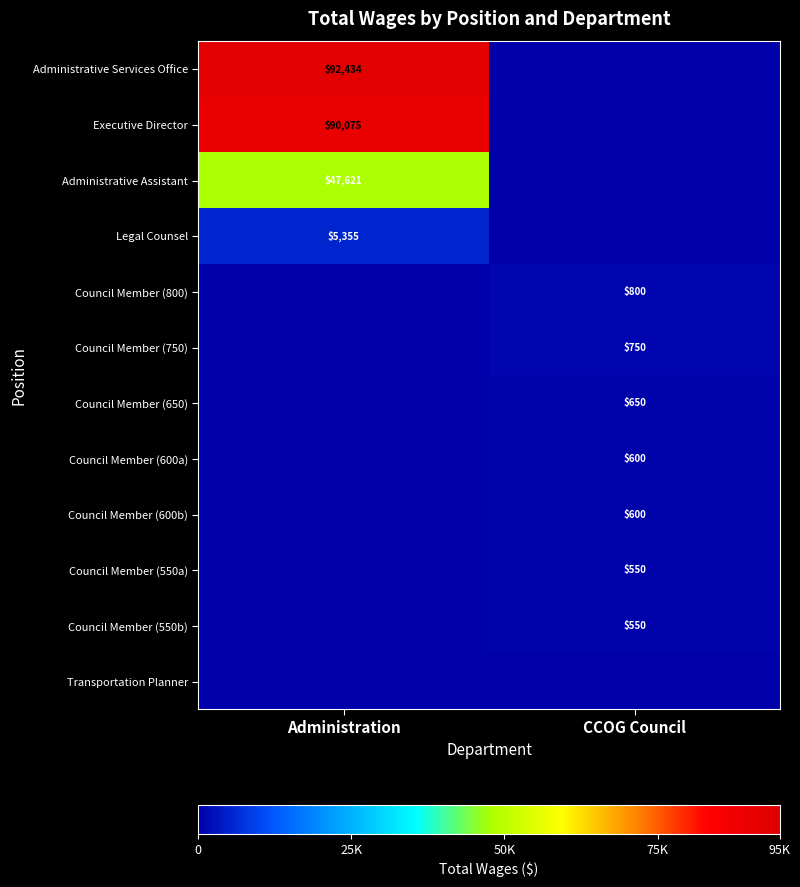

Is it true that Executive Director equals 90075 at Administration?

True